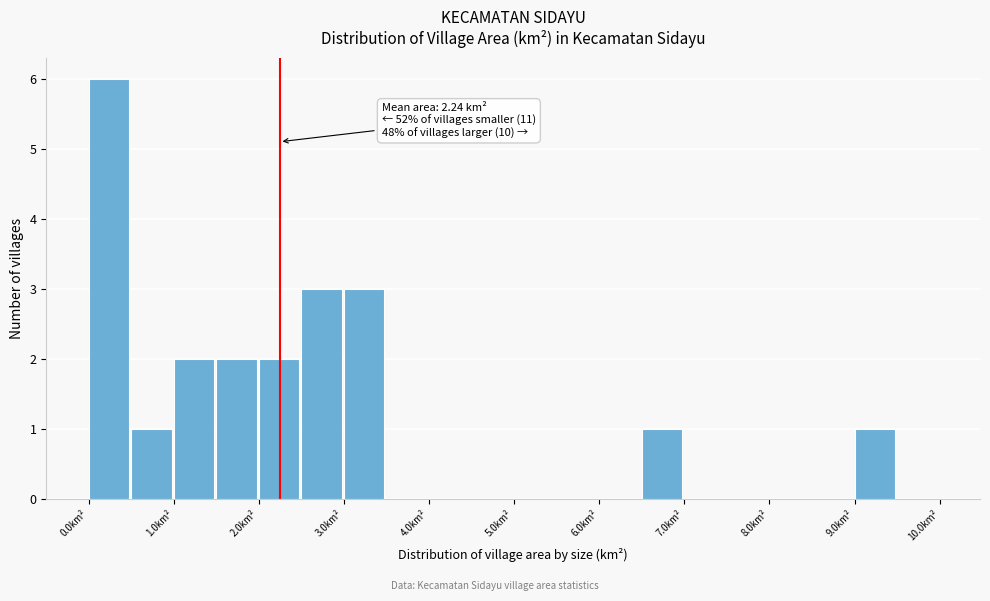

Which range on the x-axis has the tallest bar?

0.0 to 0.5